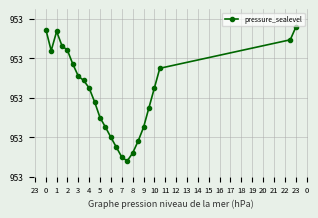

Does the chart have visible grid lines?

Yes